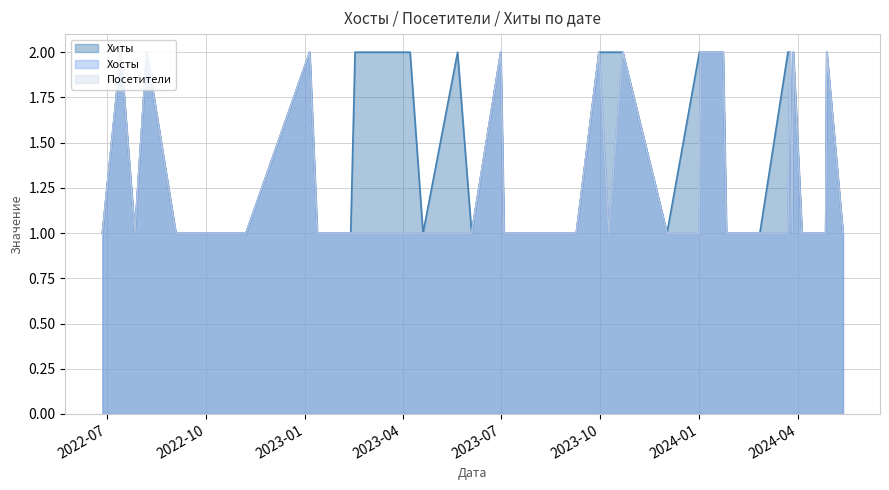

List the series in order of their peak value, highest first.

Хиты, Хосты, Посетители